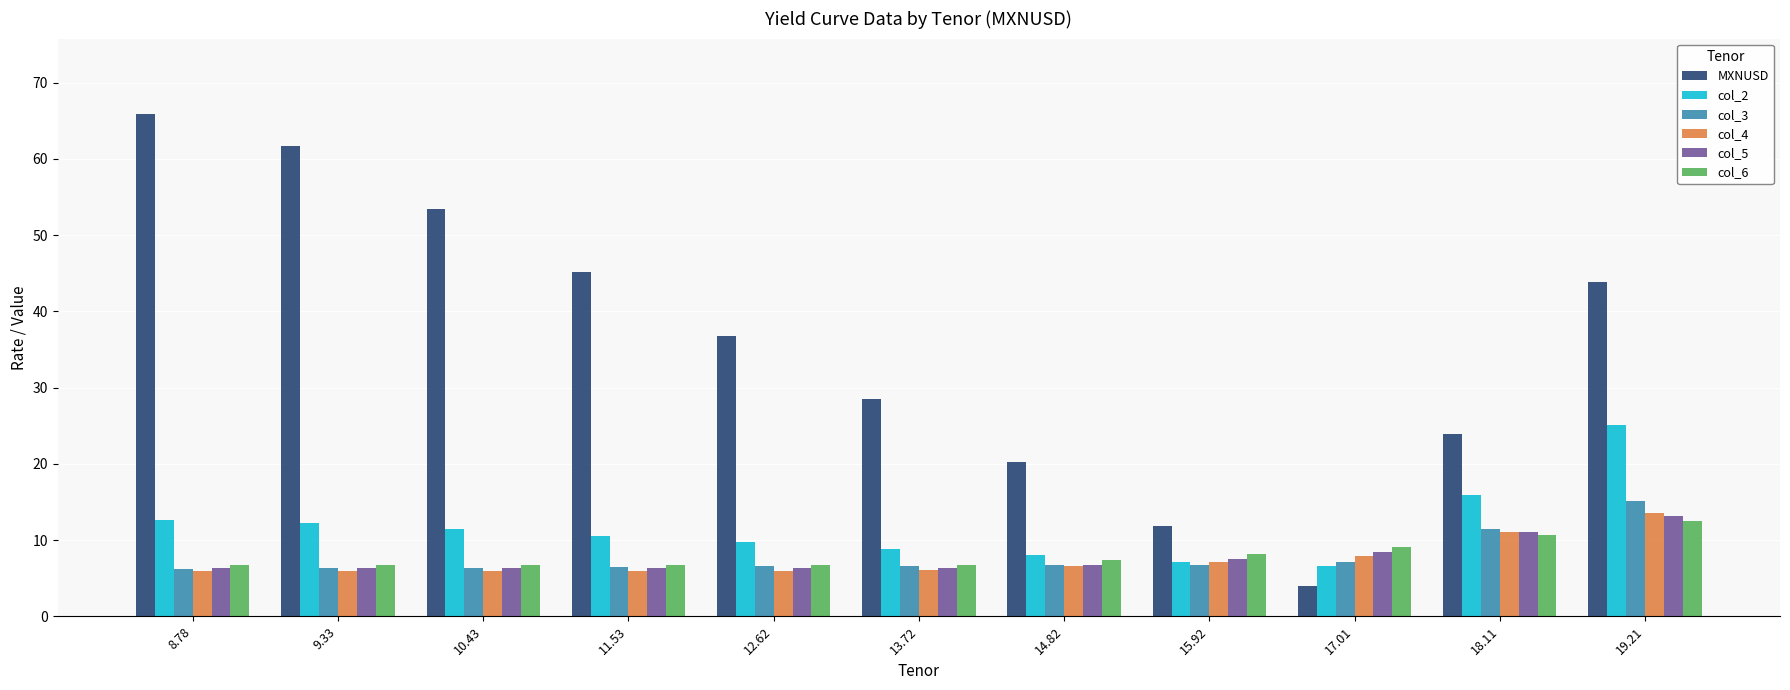

At which label does col_5 reach its peak?

19.21